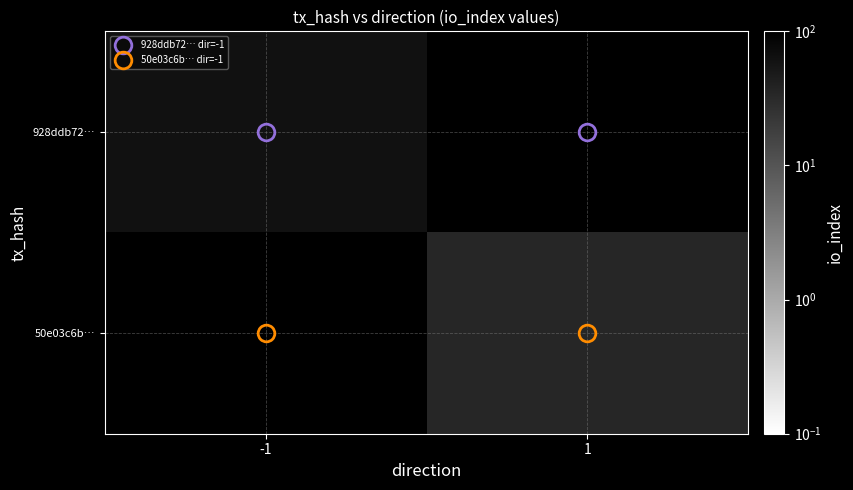

Is the value of 928ddb72… at 1 greater than the value of 50e03c6b… at -1?

No